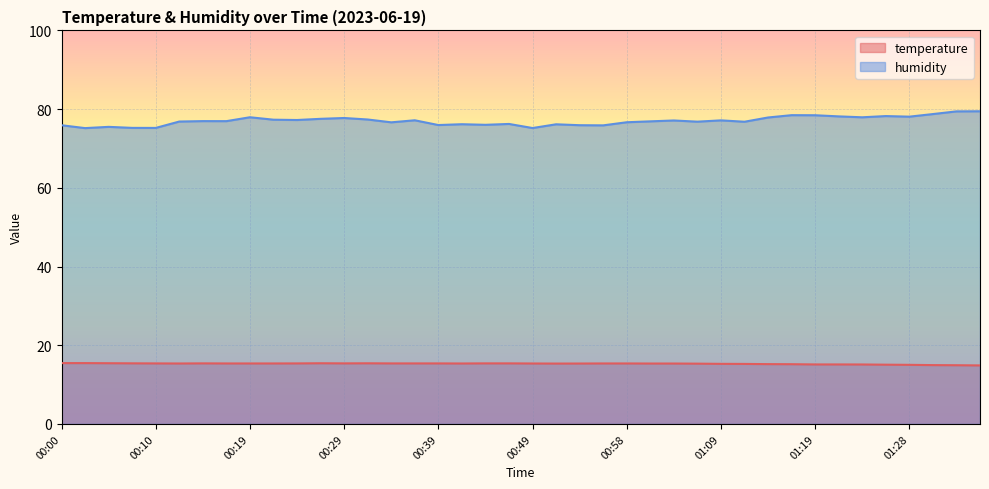

Rank the series by their maximum value, from lowest to highest.

temperature, humidity